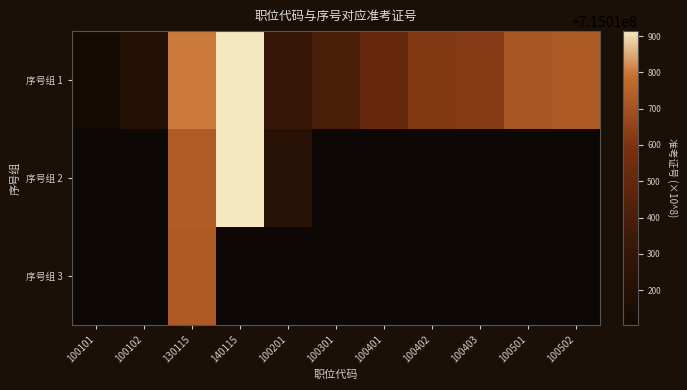

What is the difference between the second highest and minimum values in the 序号组 1 series?

699.0